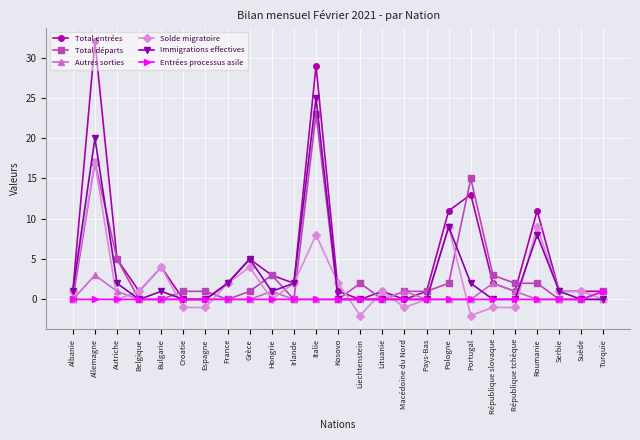

What are all the series names shown in the legend?

Total entrées, Total départs, Autres sorties, Solde migratoire, Immigrations effectives, Entrées processus asile